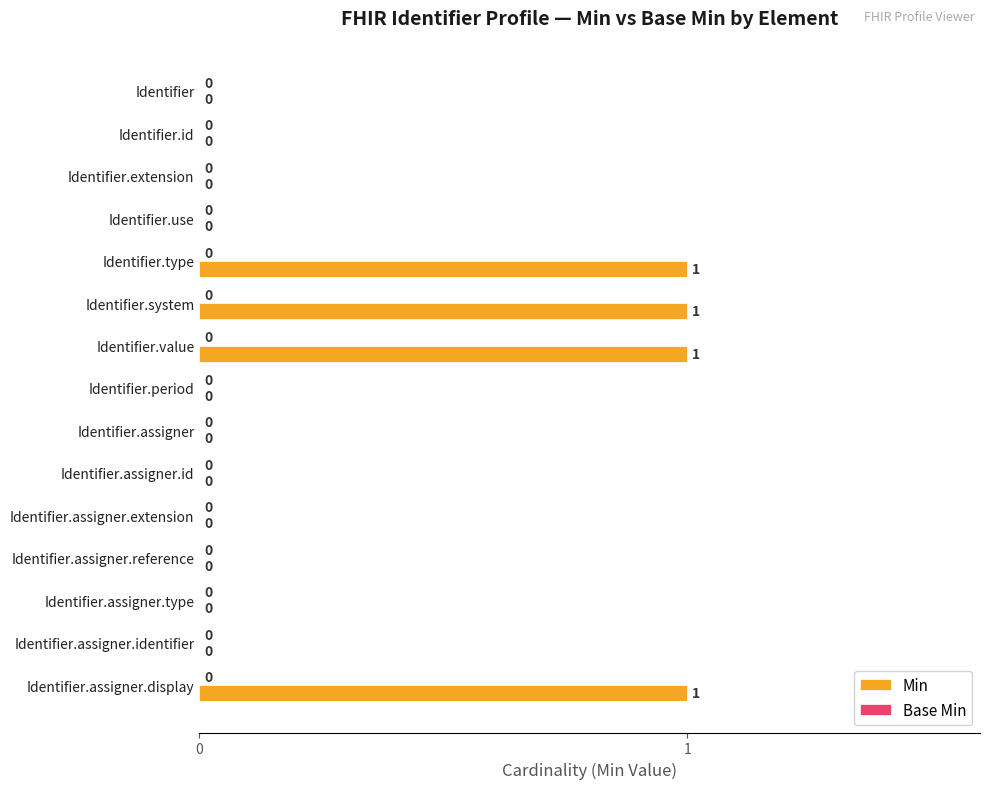

Reading top to bottom, what are all the values shown in this chart?

Identifier=0	Identifier.id=0	Identifier.extension=0	Identifier.use=0	Identifier.type=1	Identifier.system=1	Identifier.value=1	Identifier.period=0	Identifier.assigner=0	Identifier.assigner.id=0	Identifier.assigner.extension=0	Identifier.assigner.reference=0	Identifier.assigner.type=0	Identifier.assigner.identifier=0	Identifier.assigner.display=1